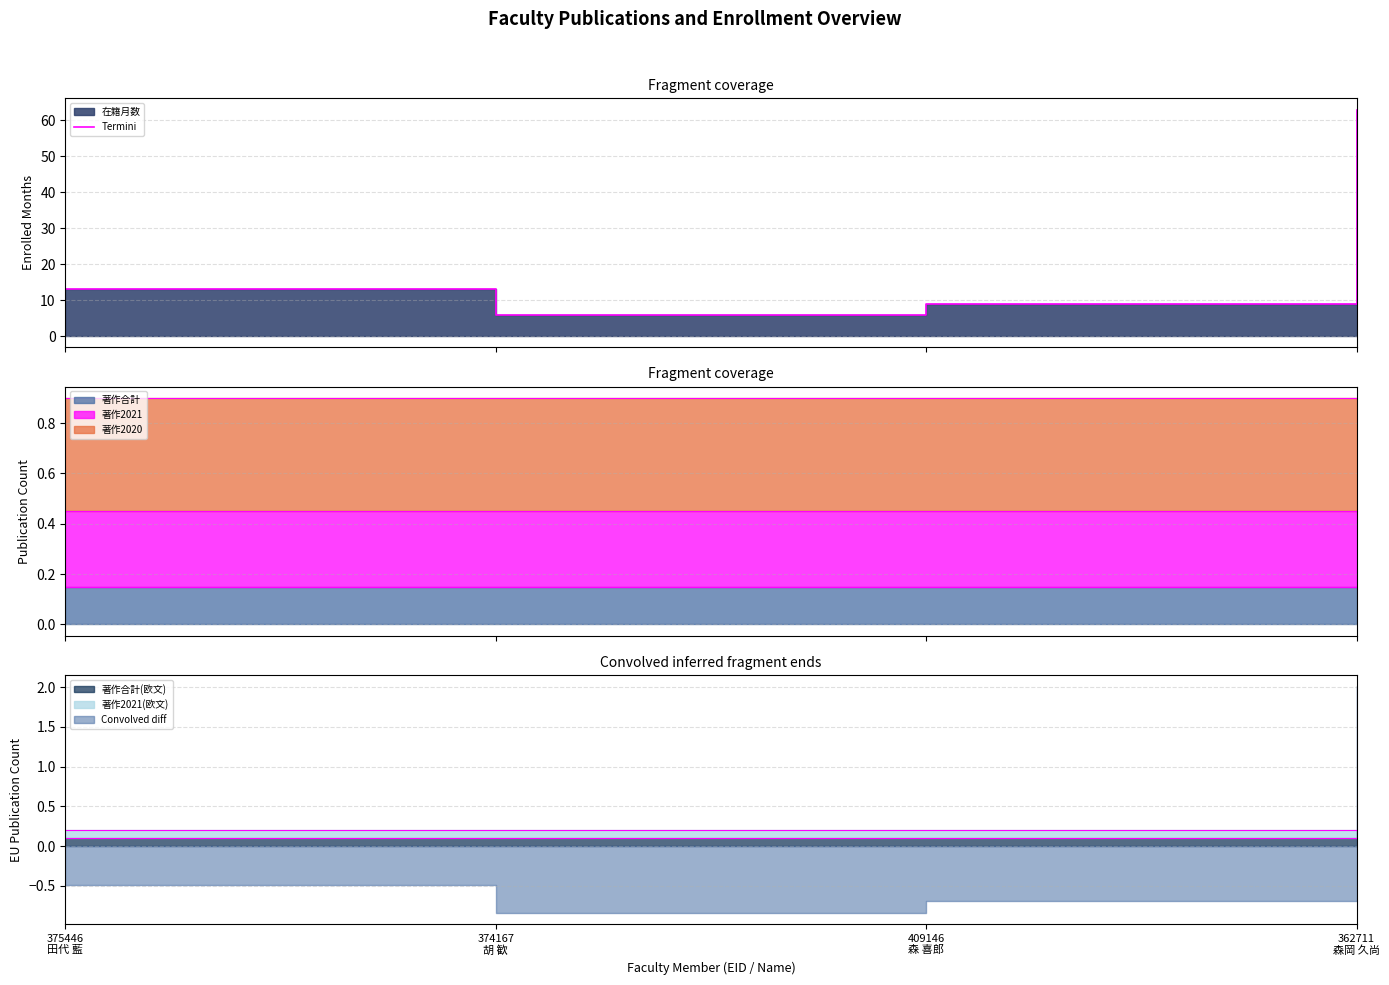

Which has a higher value, 374167
胡 歓 or 409146
森 喜郎?

409146
森 喜郎